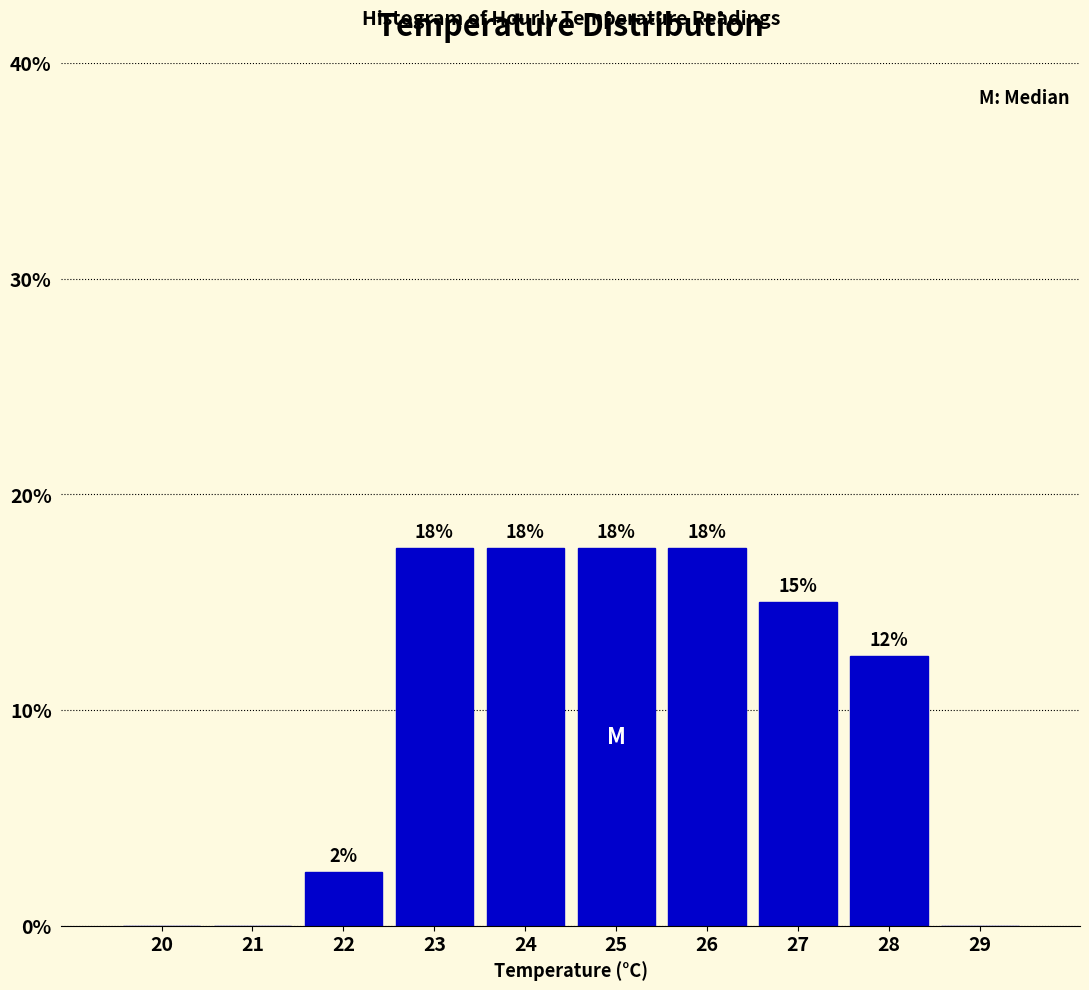

Are the bars horizontal?

No